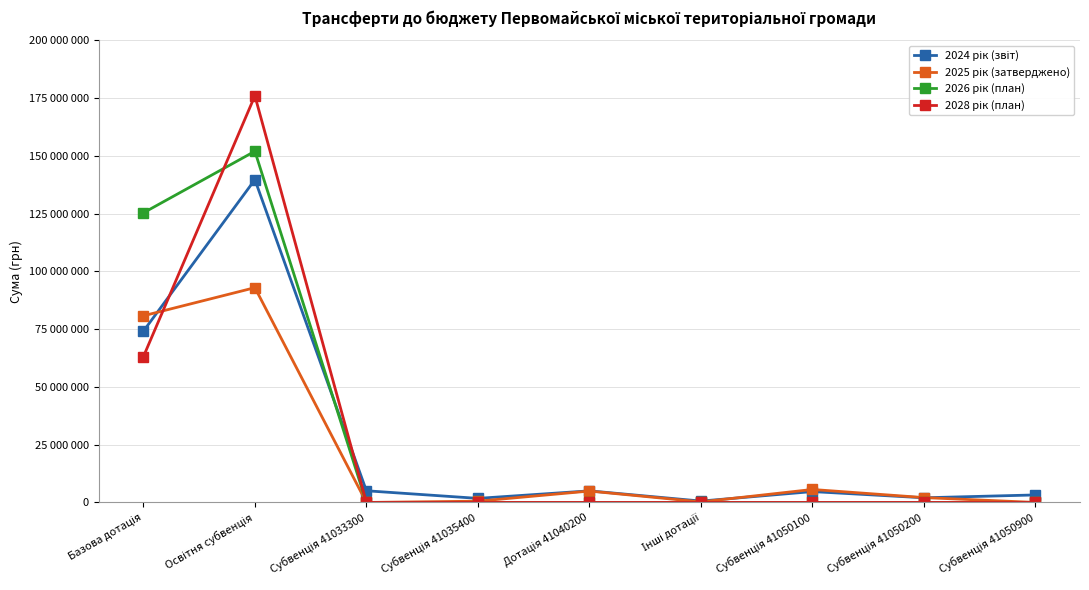

Which category has the lowest value in the 2028 рік (план) series?

Субвенція 41033300